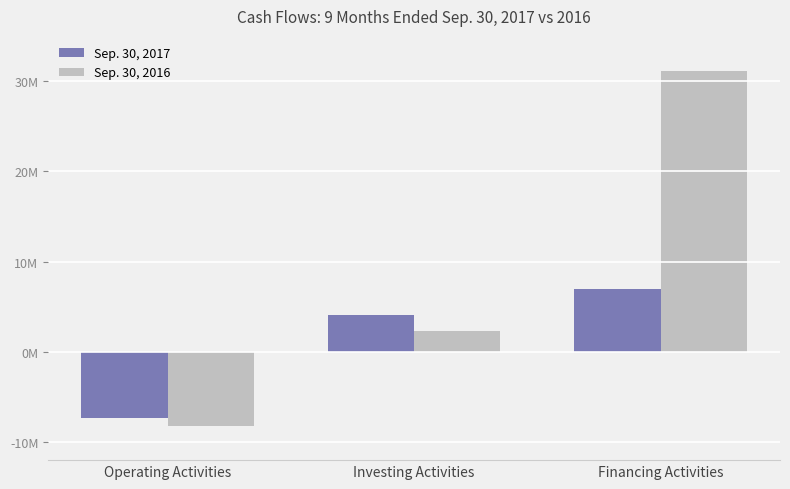

Are the bars horizontal?

No